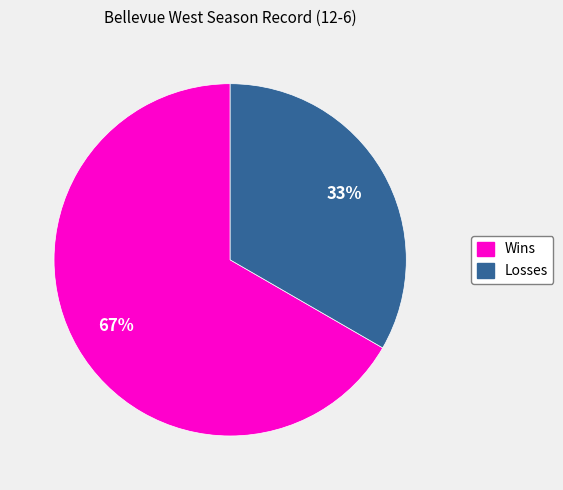

How many slices are in this pie chart?

2